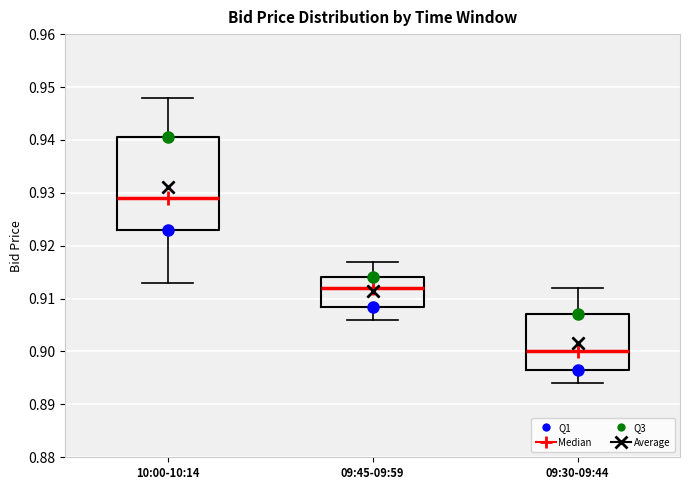

Comparing the boxes themselves (not the whiskers), which one is the tallest?

10:00-10:14